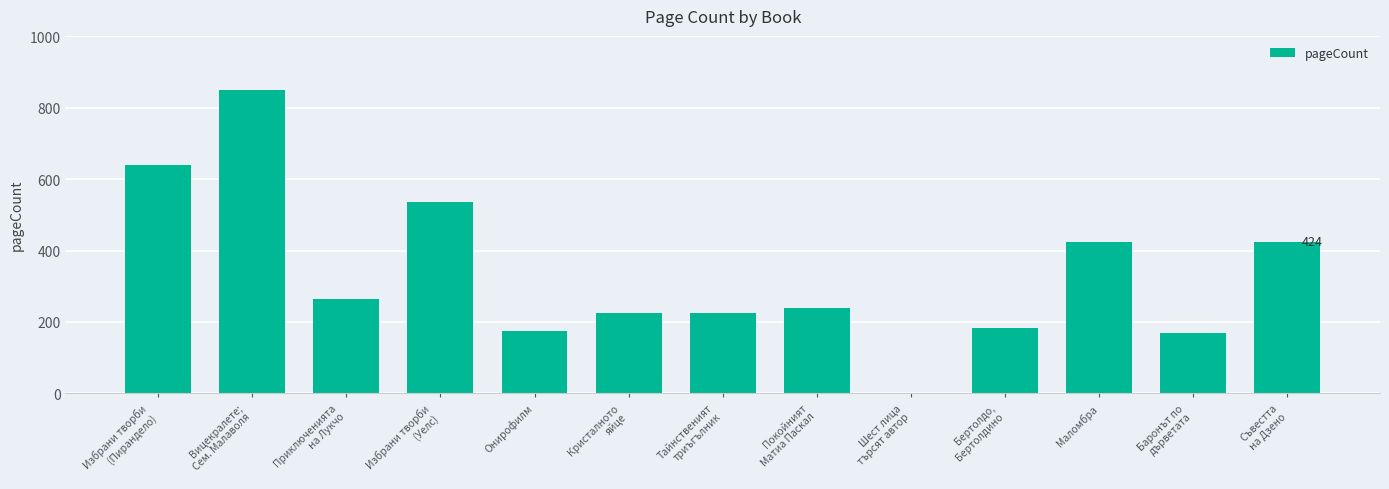

Is it true that the value at Съвестта
на Дзено is 131?

False